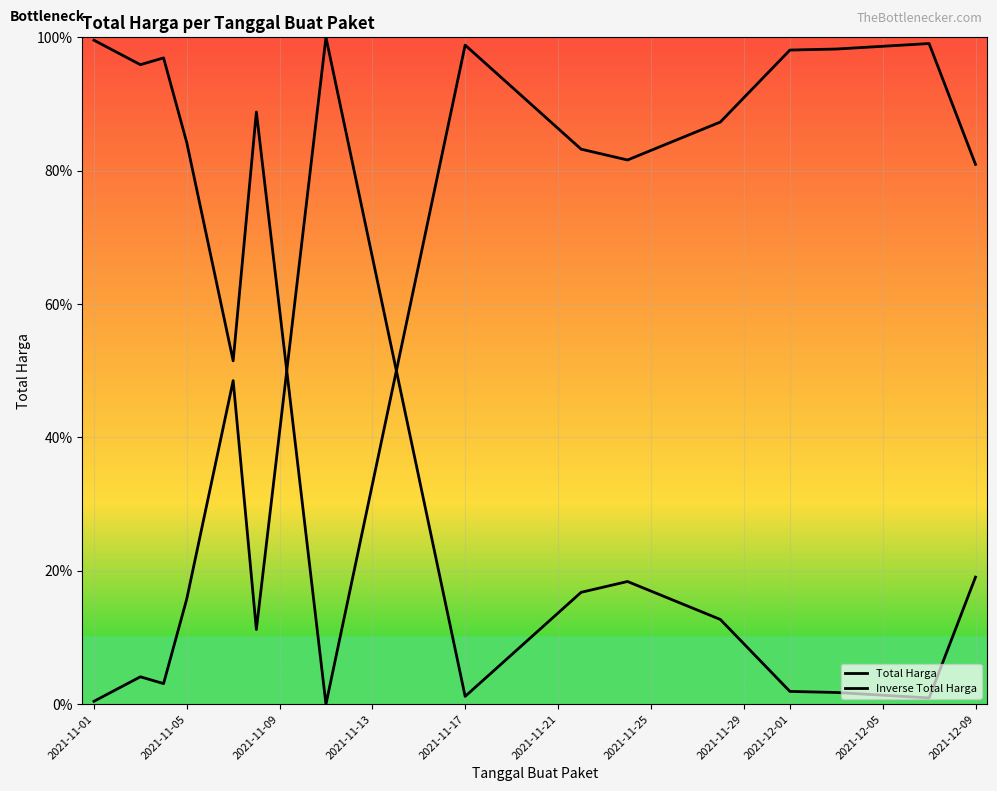

Rank the series by their maximum value, from lowest to highest.

Inverse Total Harga, Total Harga